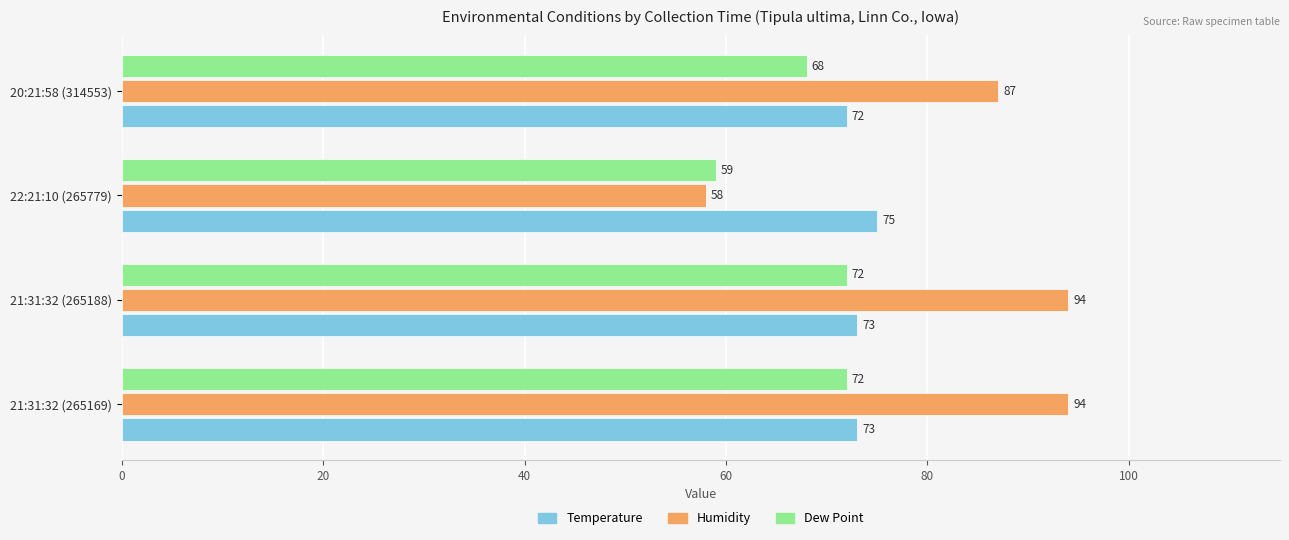

What is the sum of all Dew Point values?

271